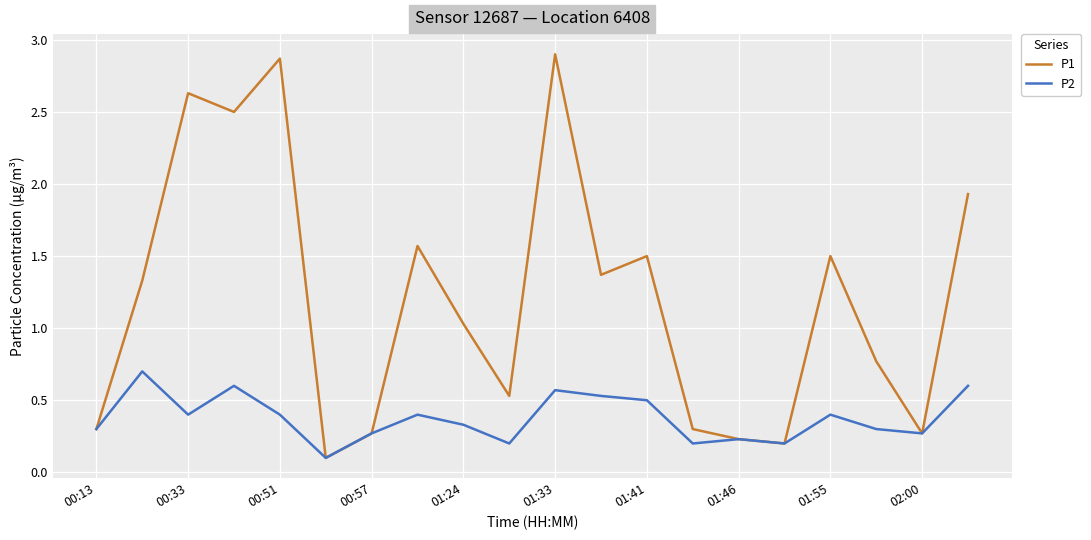

How many values in the P1 series are below 1?

9